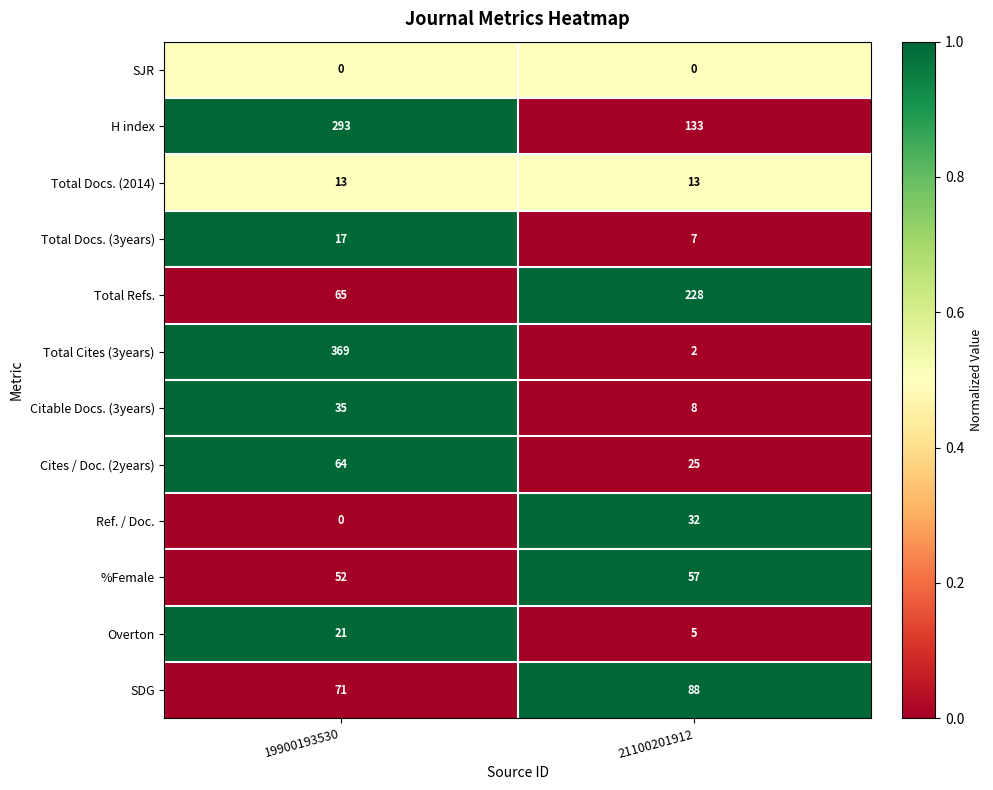

What is the sum of the Total Docs. (3years) values at 19900193530 and 21100201912?

24